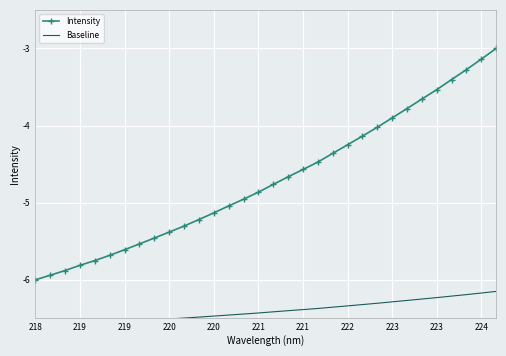

True or false: Intensity and Baseline intersect in this chart.

False